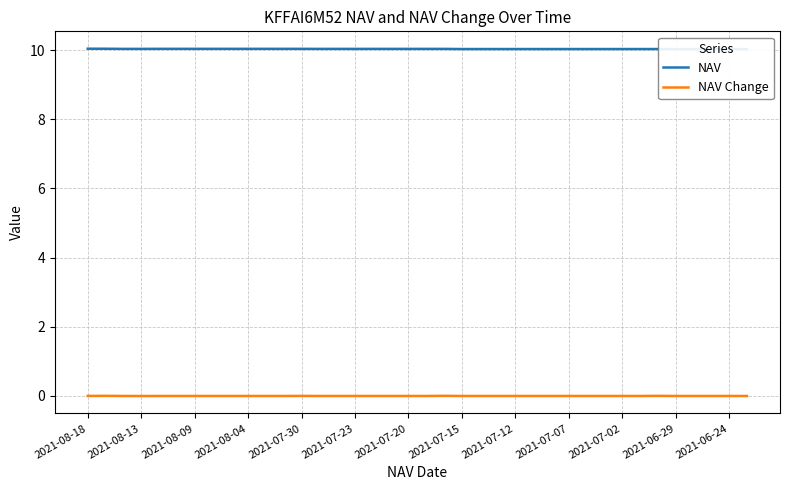

True or false: NAV has a value of 10.0 at 31.

True